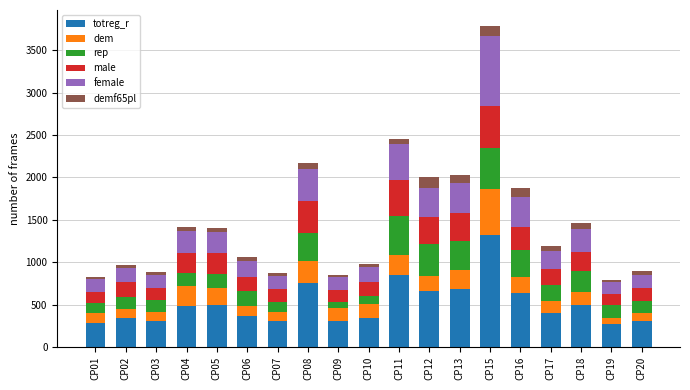

What is the minimum value for totreg_r?

269